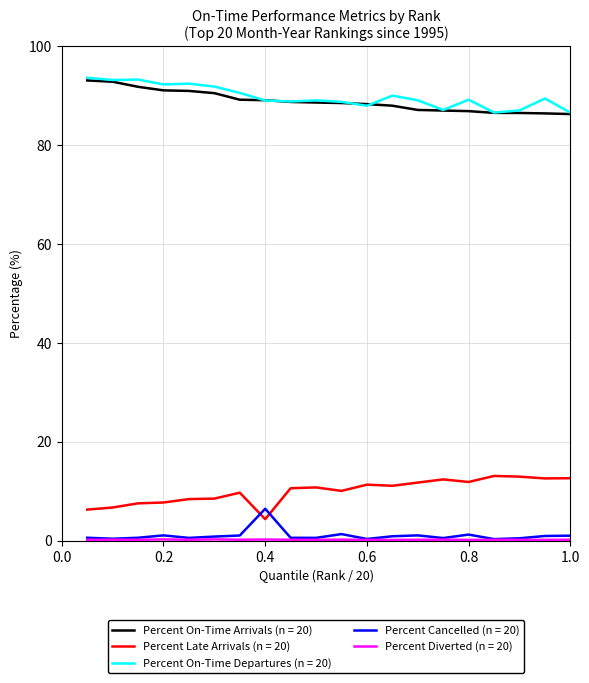

Which series has the largest total across all categories?

Percent On-Time Departures (n = 20)